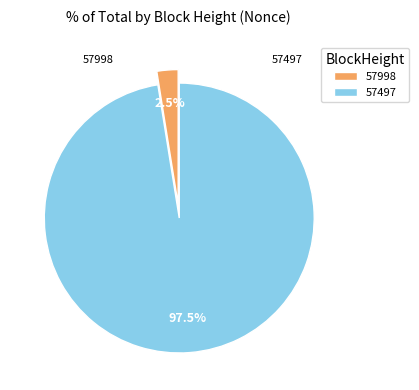

Count the number of slices in the pie.

2